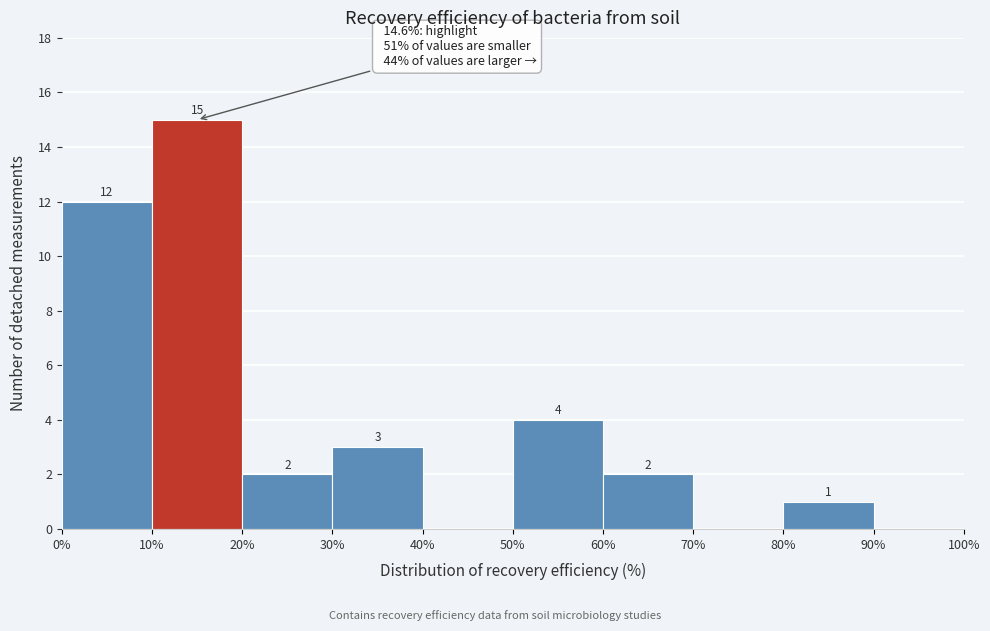

Over which range of the x-axis is the bar tallest?

10% to 20%